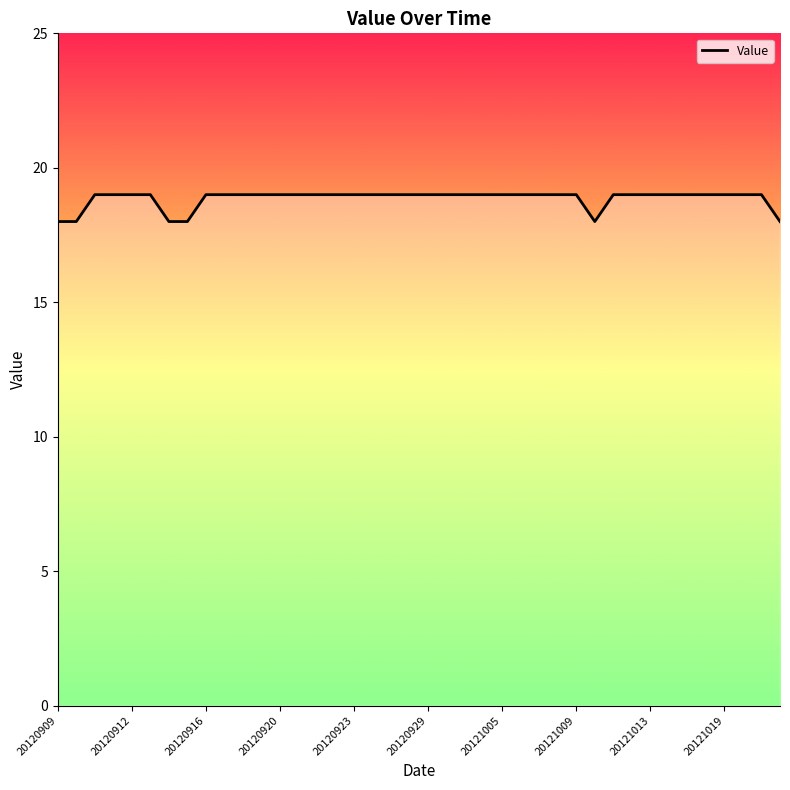

What is the smallest value displayed?

18